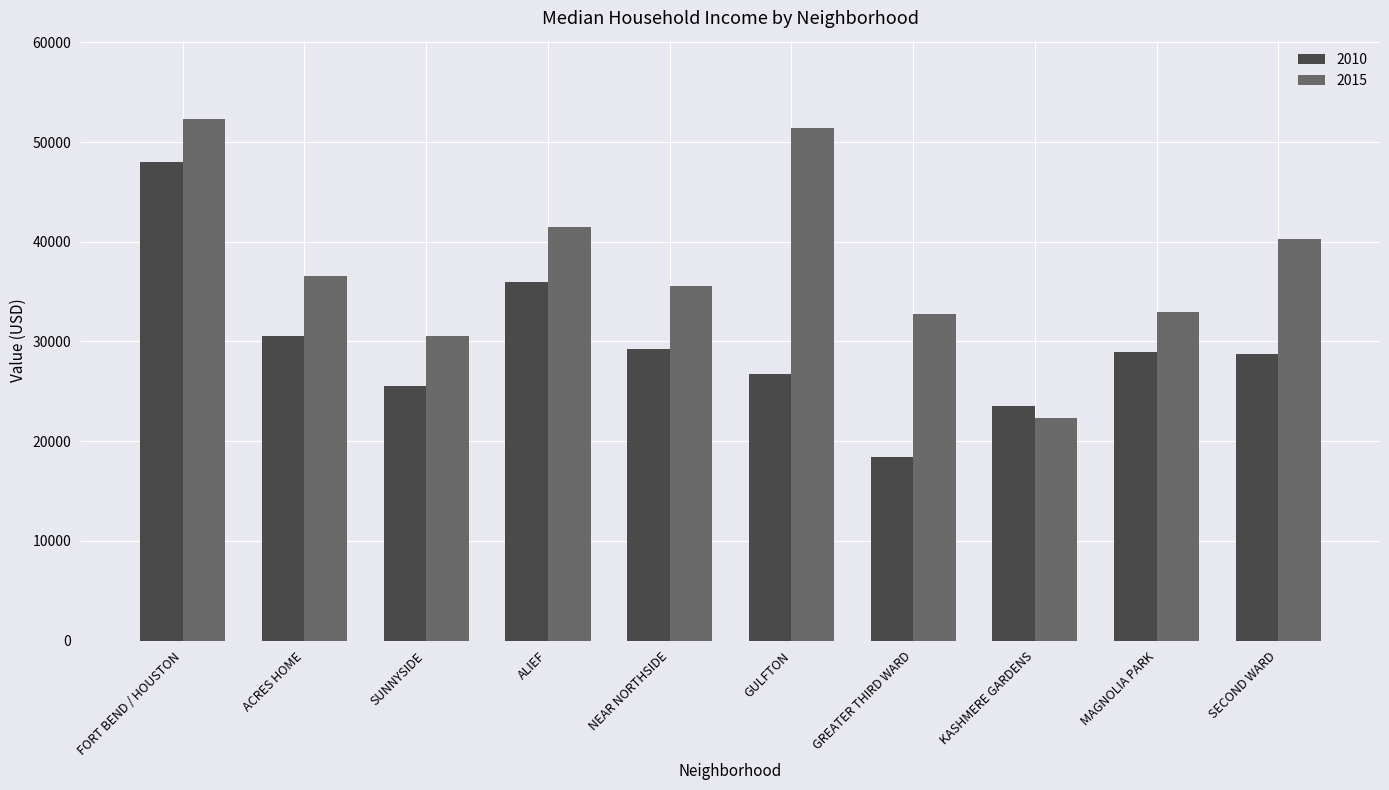

True or false: 2015 has a value of 32710.8 at GREATER THIRD WARD.

True